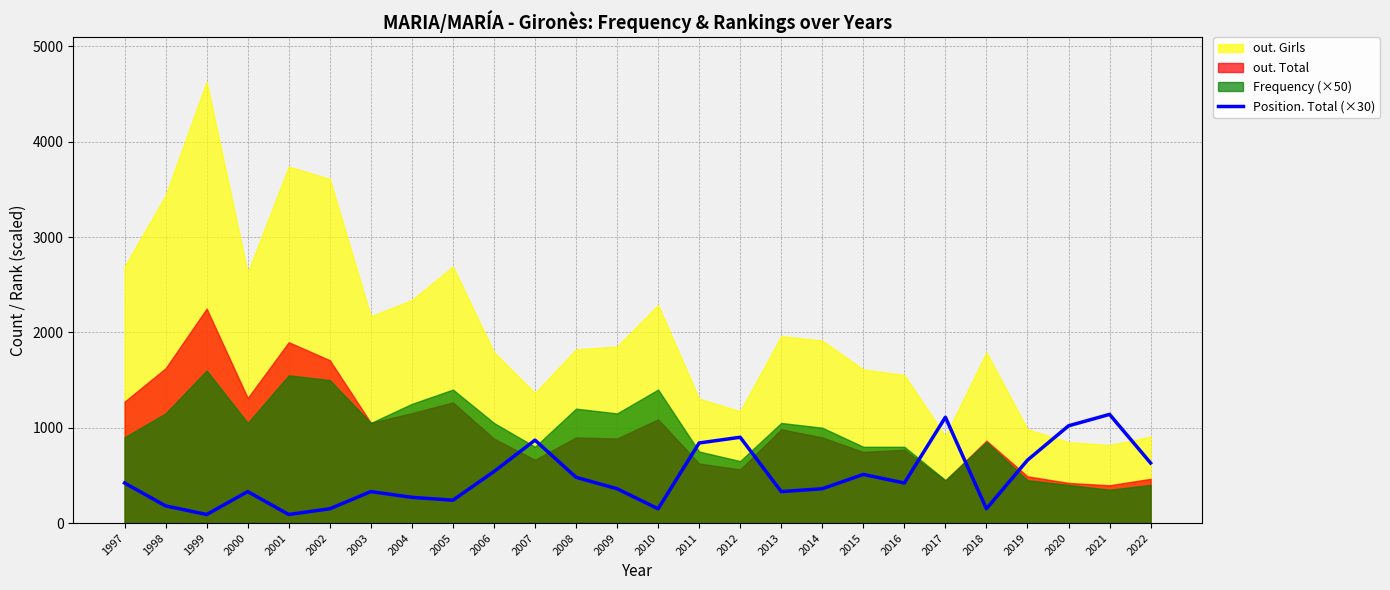

True or false: the data has more than 2 interior local peaks.

True